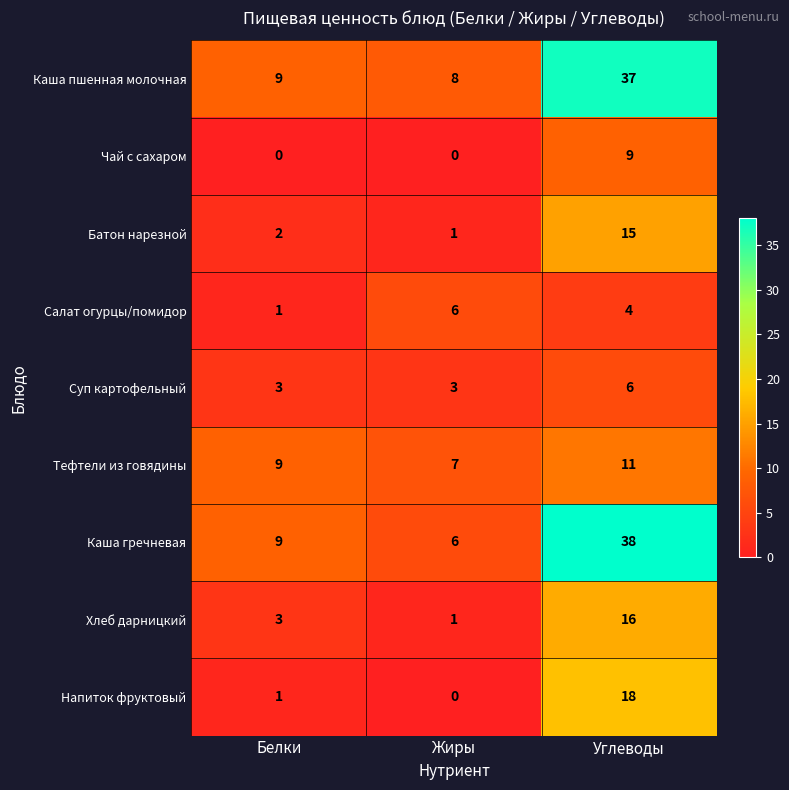

How many Тефтели из говядины values are between 7 and 11?

3